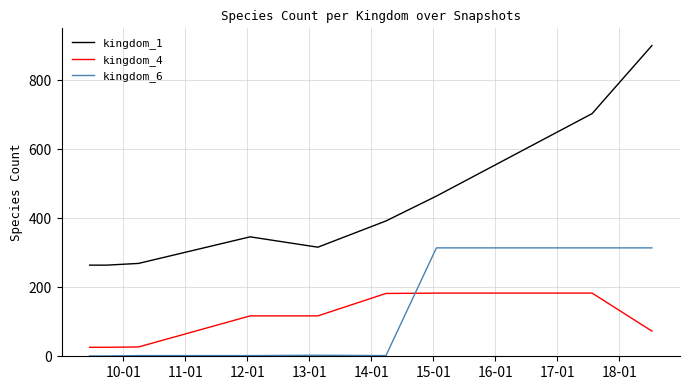

At how many categories does at least one series exceed 87?

9